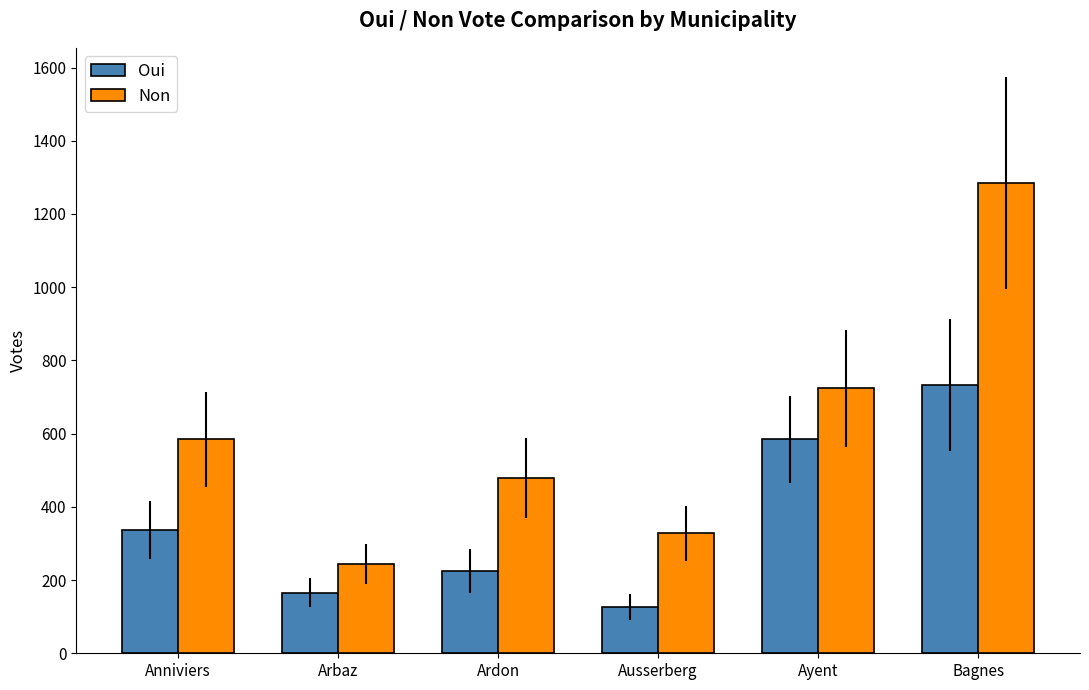

Rank the series at Anniviers from highest to lowest value.

Non, Oui